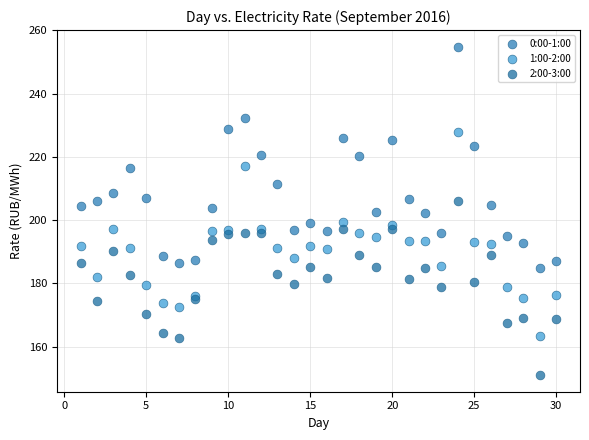

Which series contains the highest Y value?

0:00-1:00